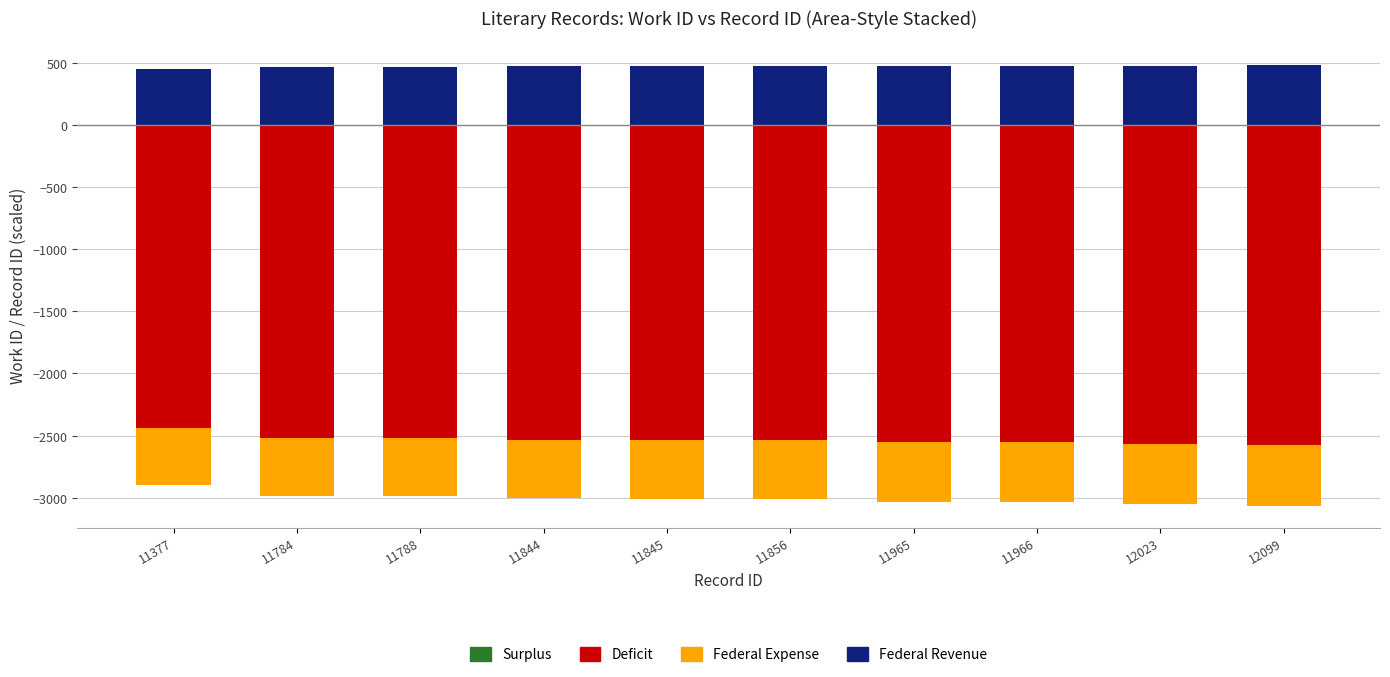

What is the sum of the Federal Expense values at 11966 and 11844?

-6041.3